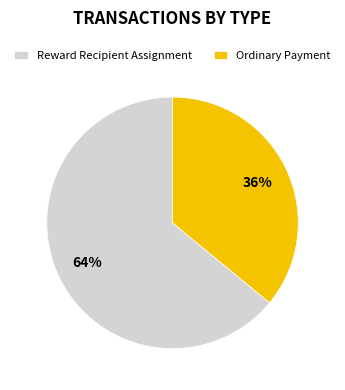

Combined, do Ordinary Payment and Reward Recipient Assignment account for over 50%?

Yes